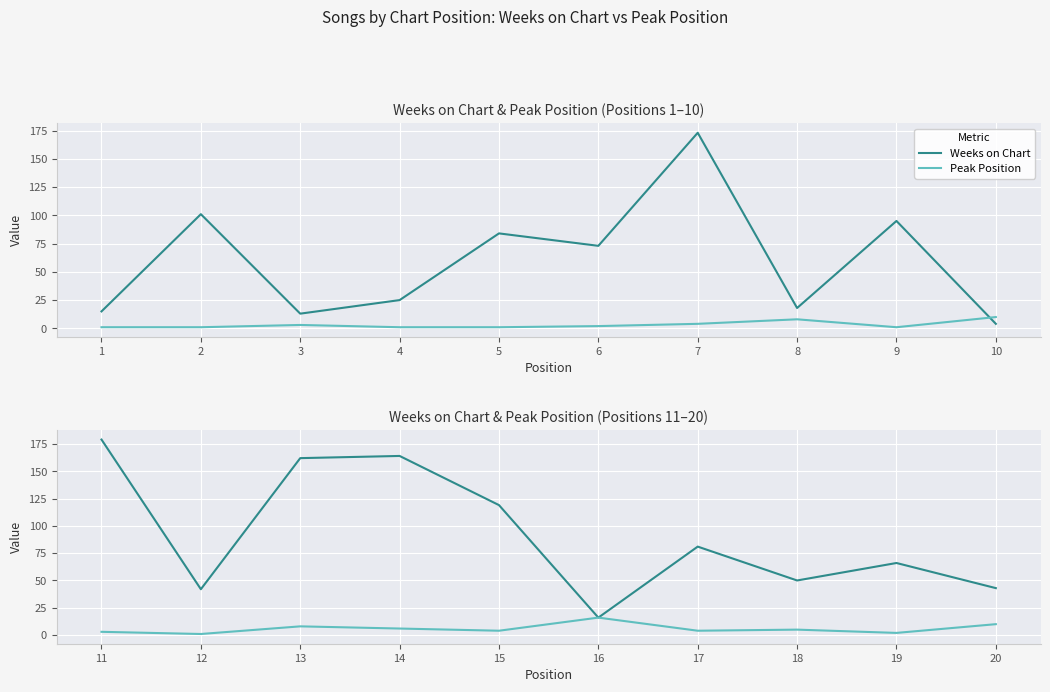

What are all the series names shown in the legend?

Weeks on Chart, Peak Position